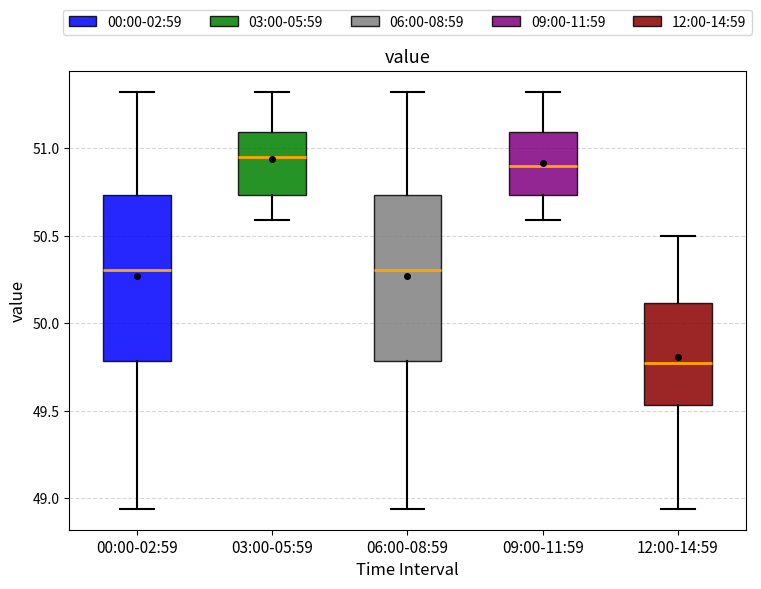

Which box has the lowest median line?

12:00-14:59